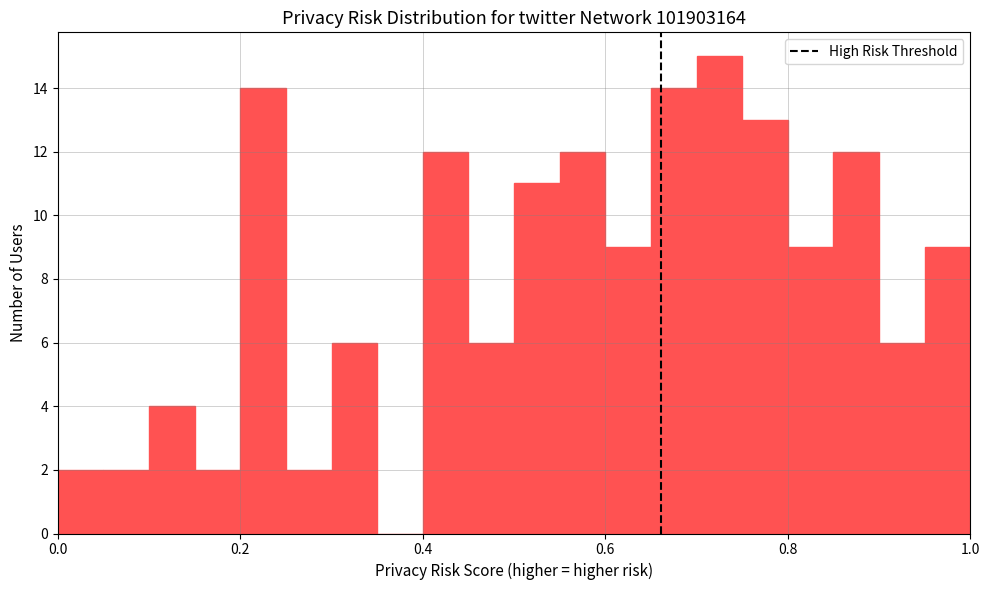

Around what value on the x-axis is the tallest bar? Give the approximate position of its centre, as read against the axis.

0.72